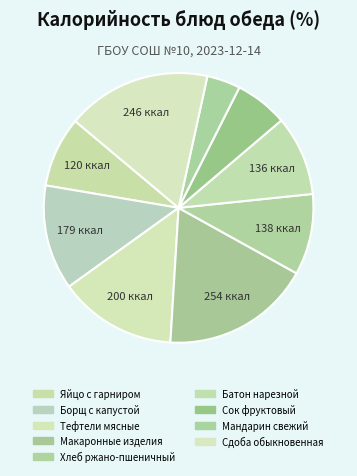

To the nearest percent, what is the combined percentage of Сок фруктовый and Макаронные изделия?

24%